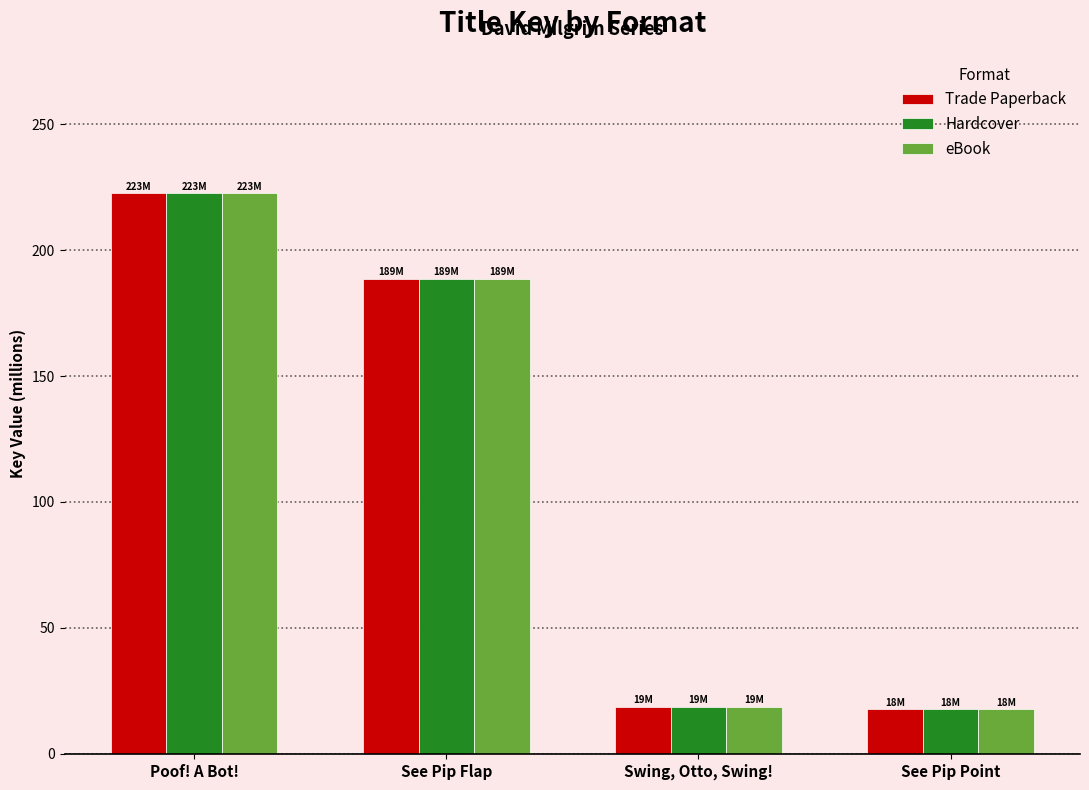

At which category is the sum across all series the highest?

Poof! A Bot!